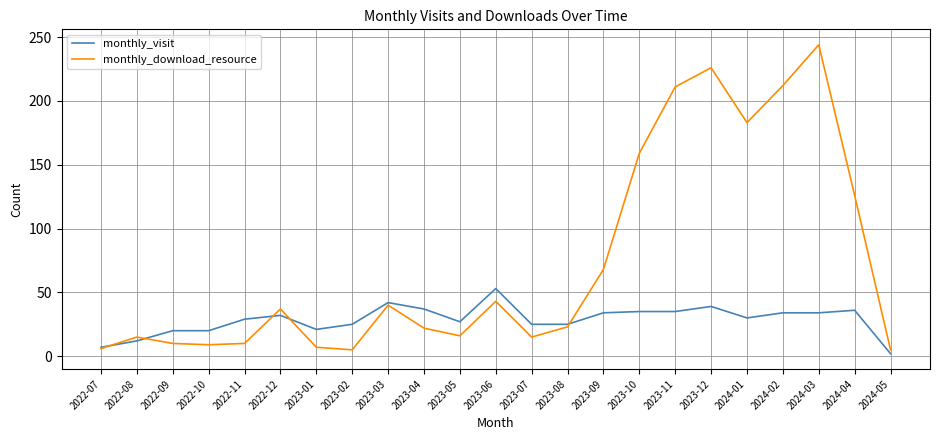

What is the total value across all series at 2022-09?

30